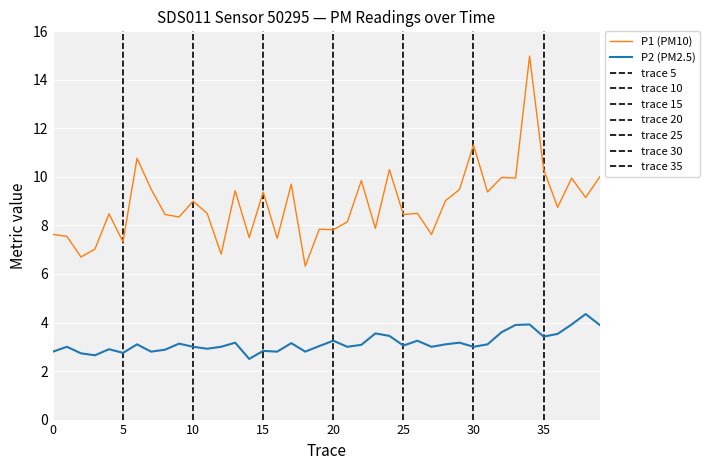

The value of P2 at 2023-05-13T01:00:35 is 2.0. True or false?

False